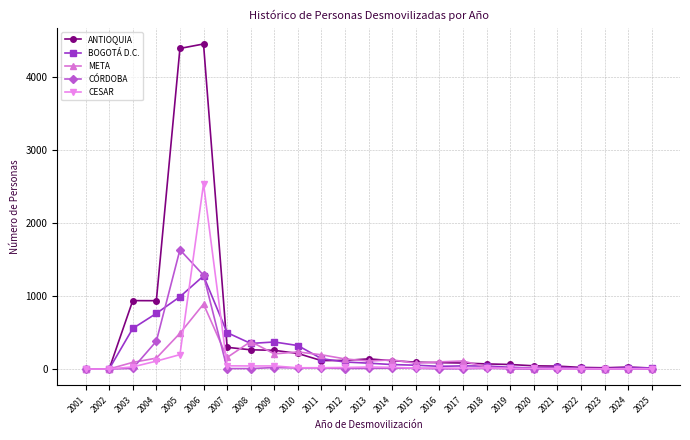

What is the difference between the BOGOTÁ D.C. values at 2003 and 2025?

540